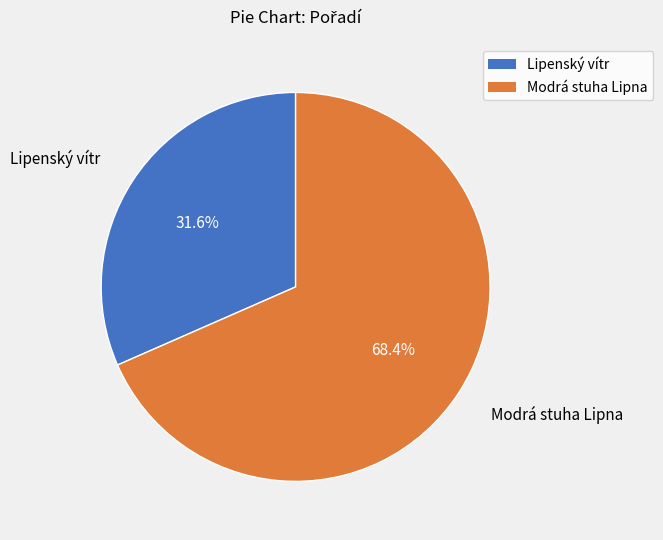

What portion of the pie excludes Lipenský vítr?

68.4%